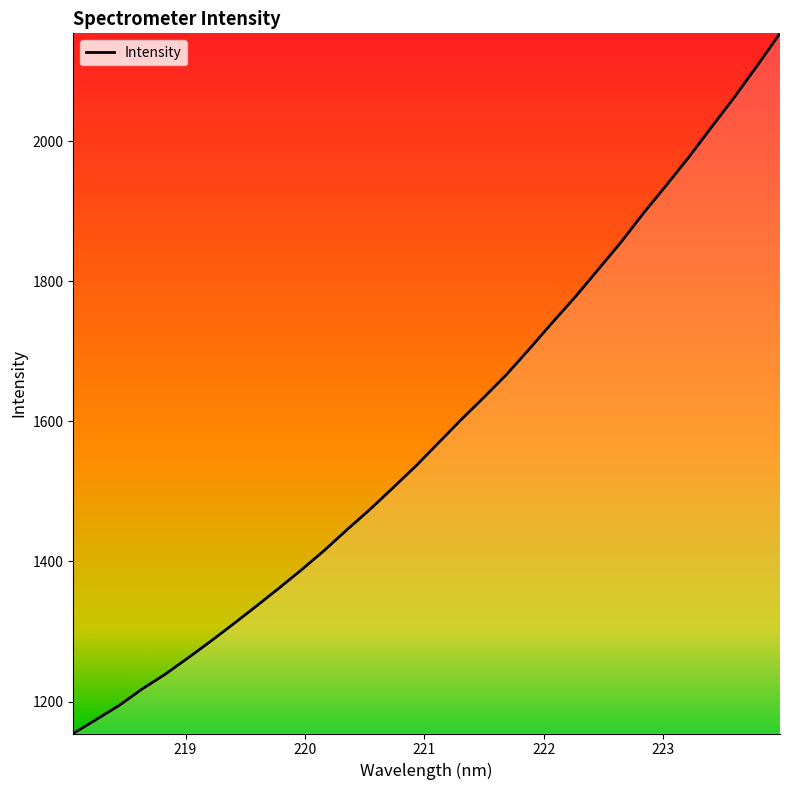

What is the smallest value displayed?

1154.3